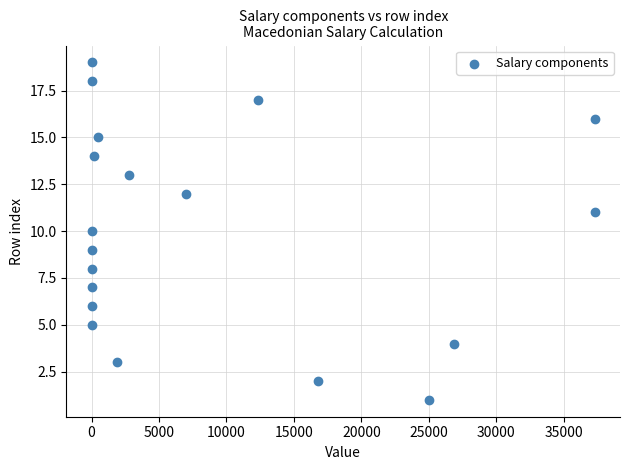

What is the range of Y values (max minus min)?

18